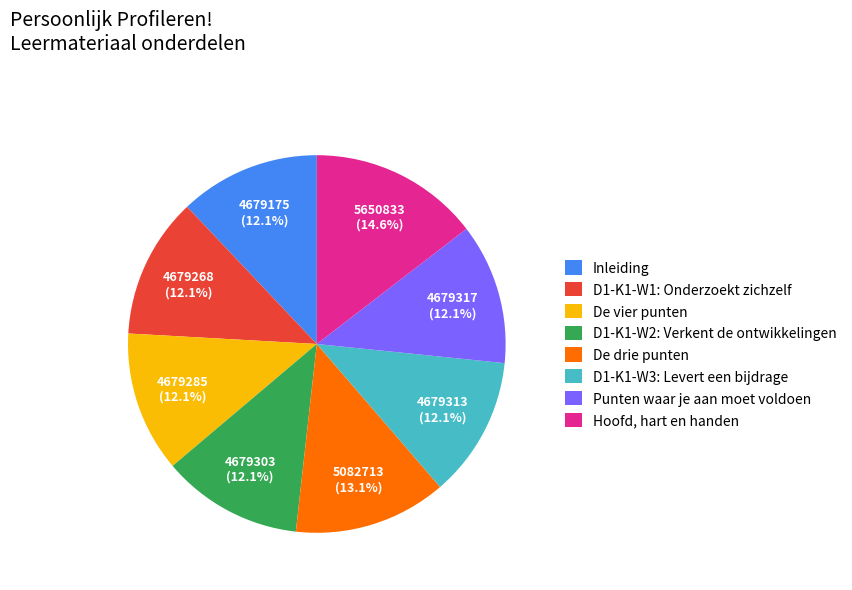

To the nearest percent, what is the average slice percentage?

12%